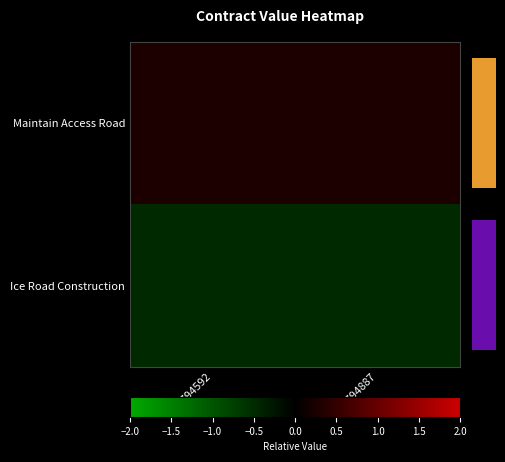

Between SC794887 and SC794592, which is larger?

SC794887